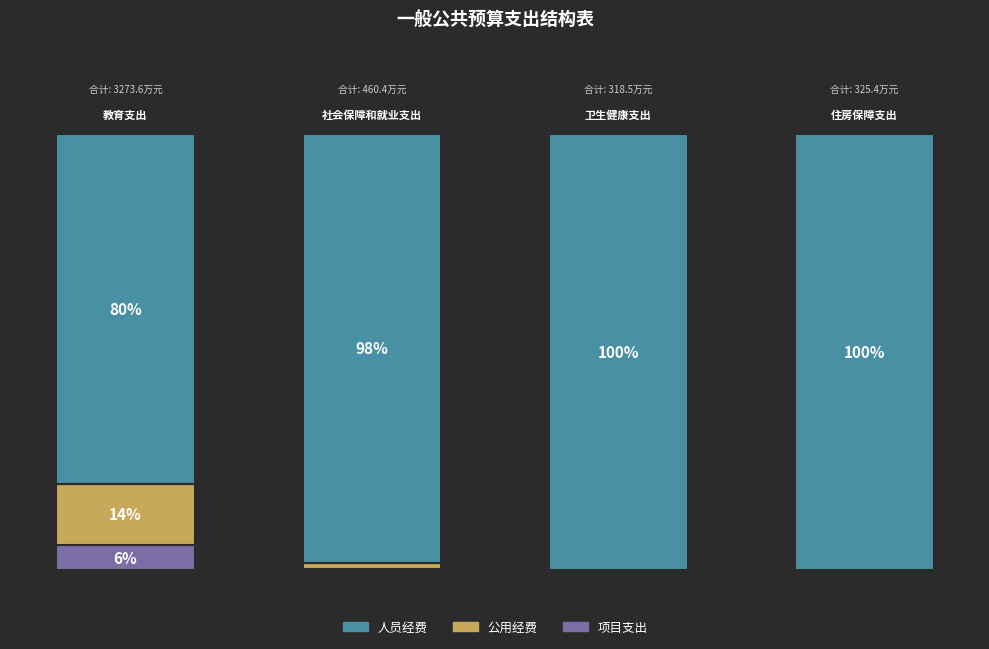

What is the total value across all series at 卫生健康支出?

318.5